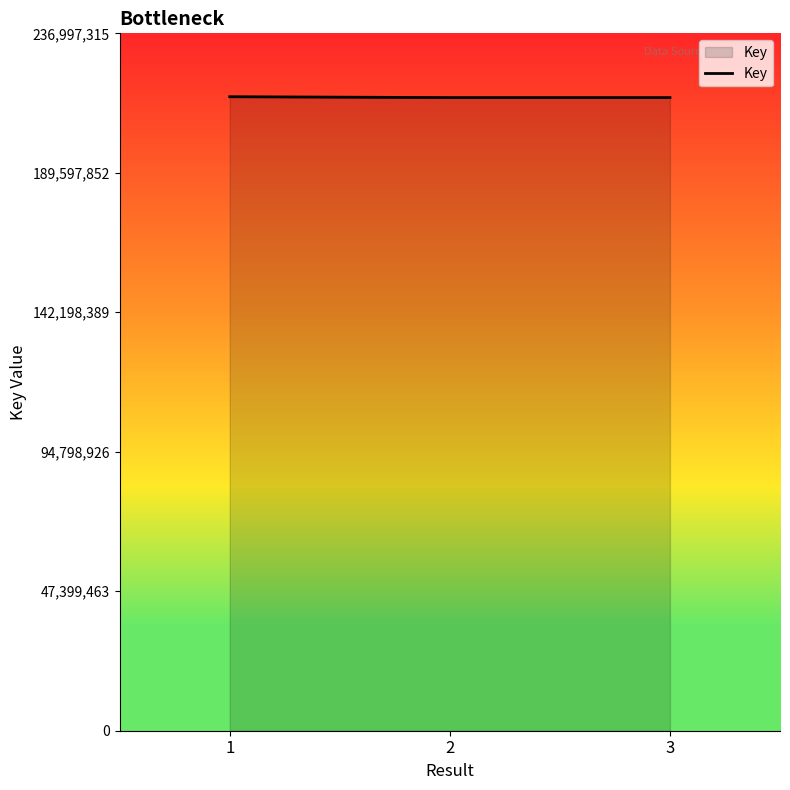

What is the change in value from 2 to 3?

+1750